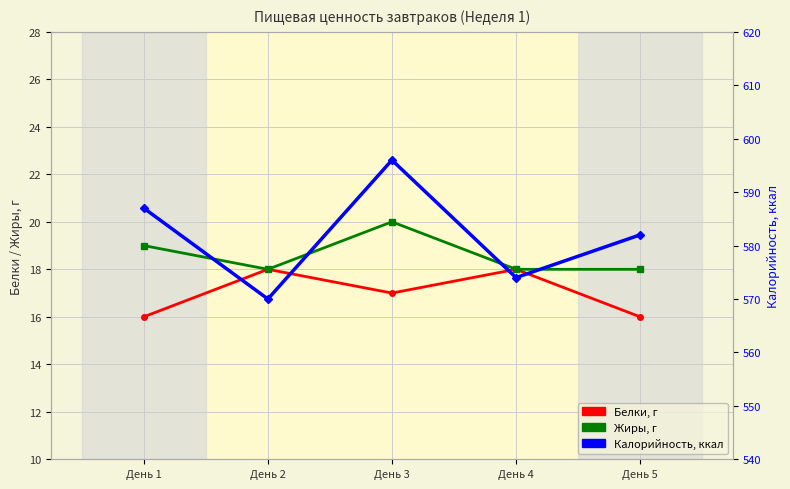

What is the greatest value displayed?

596